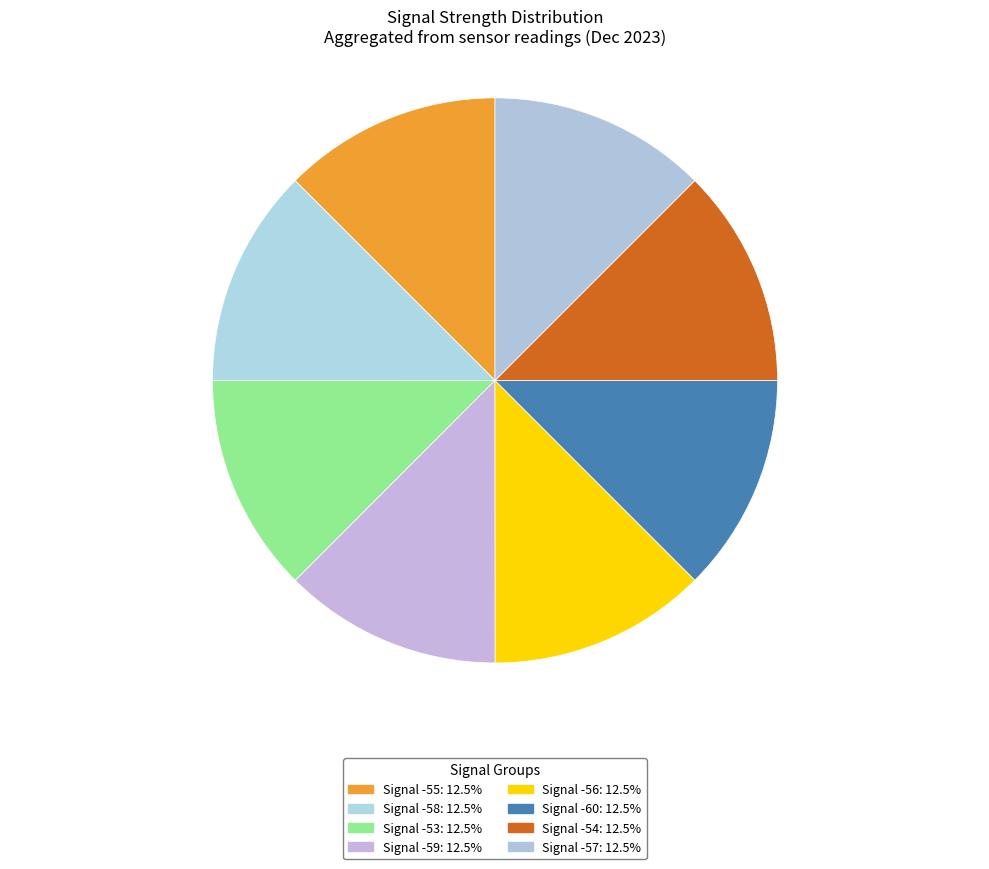

Count the number of slices in the pie.

8